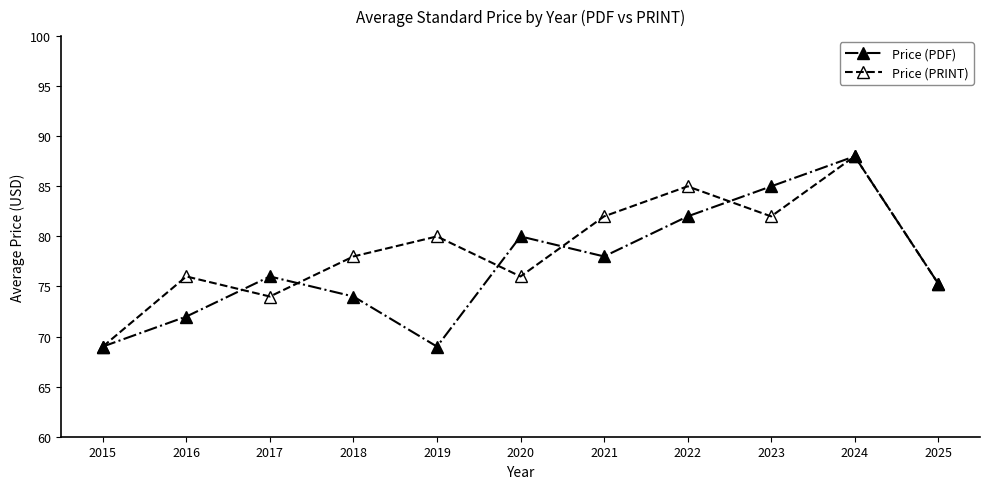

Count the number of categories in the chart.

11